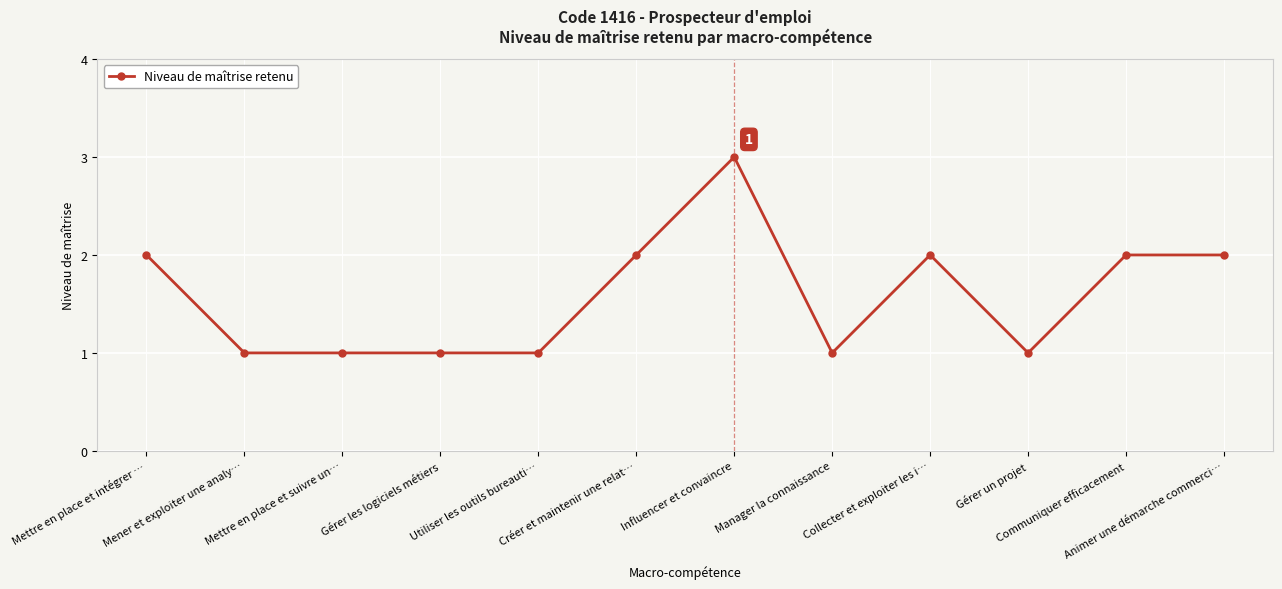

What is the sum of all values?

19